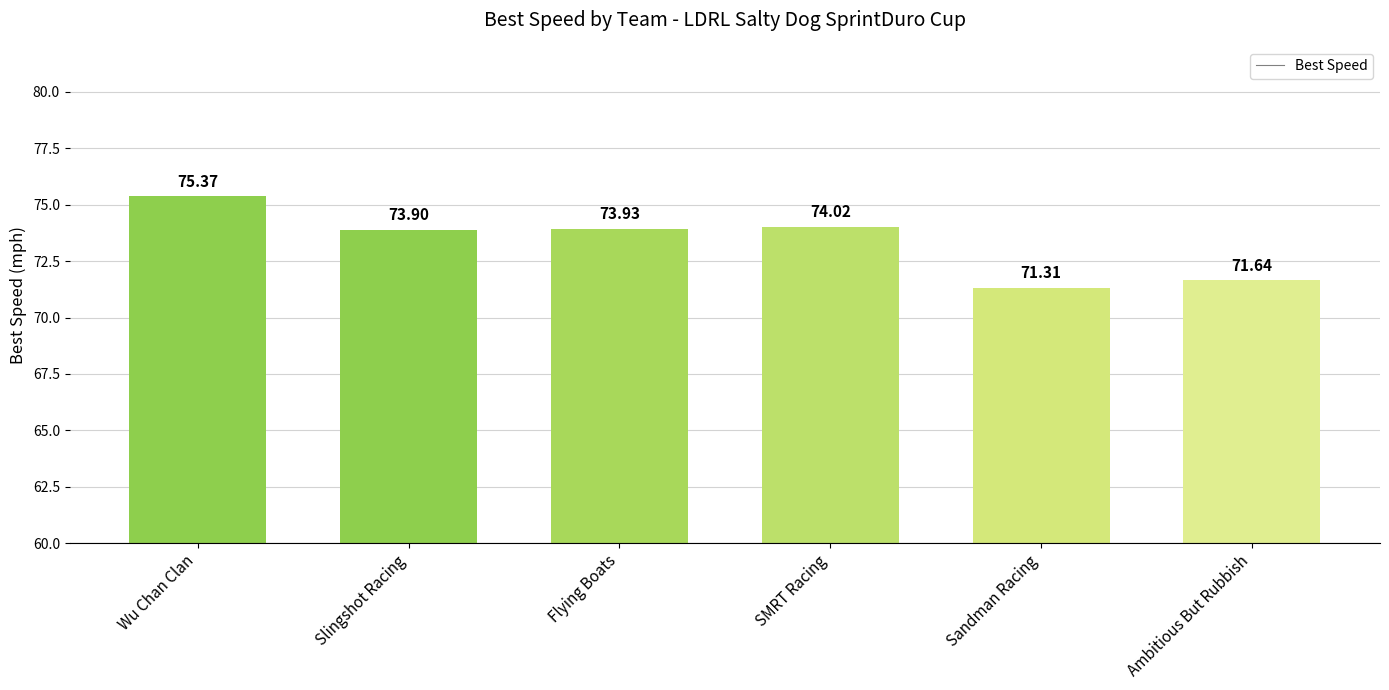

What is the smallest value displayed?

71.3